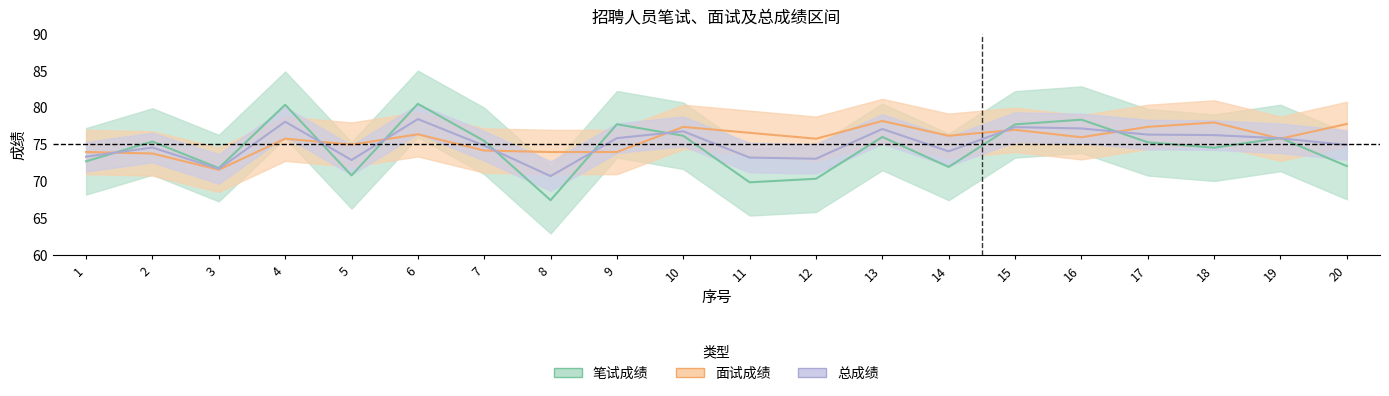

Where do 面试成绩 and 笔试成绩 first cross each other?

1 and 2